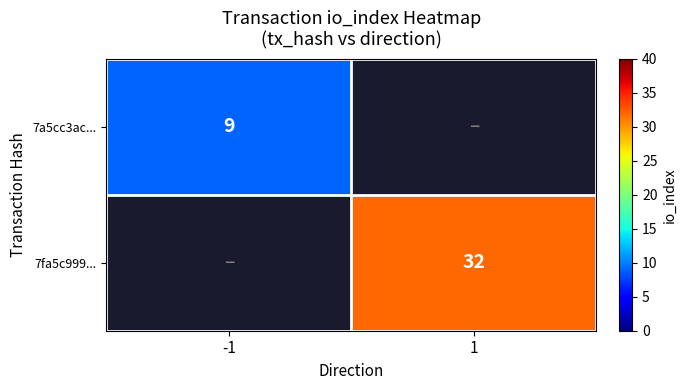

Is the value of 7a5cc3ac... at -1 greater than the value of 7fa5c999... at 1?

No